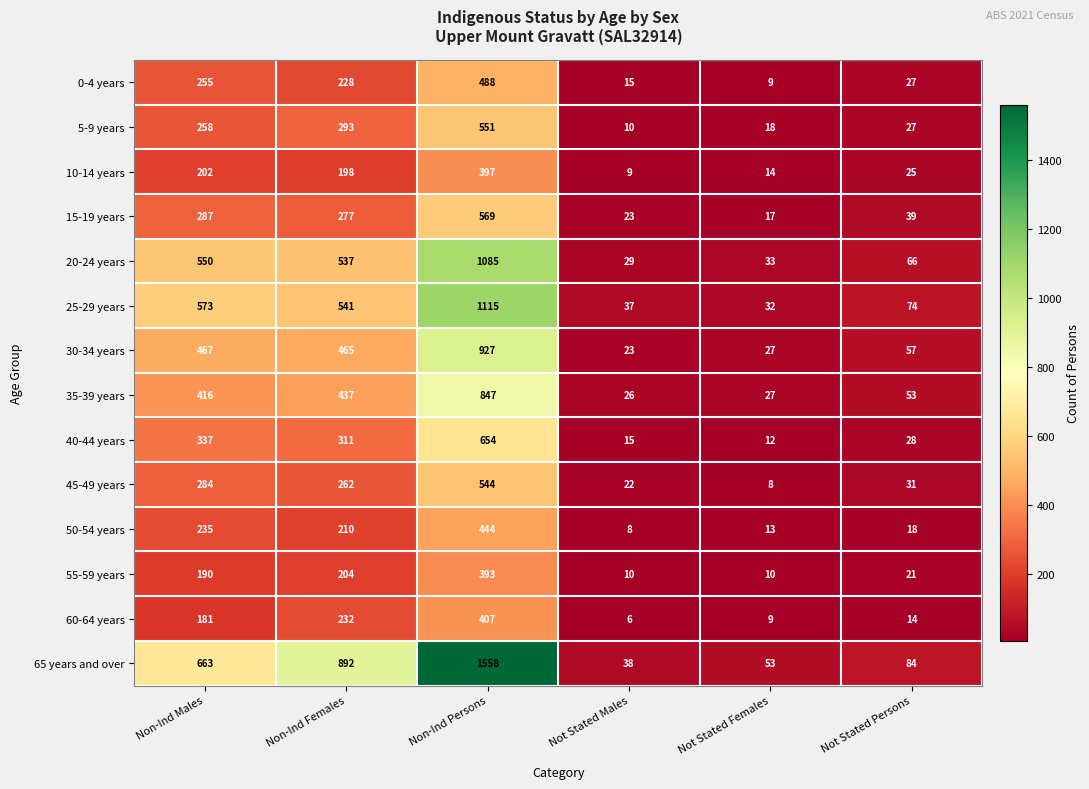

What is the difference between the maximum and minimum values in the 25-29 years series?

1083